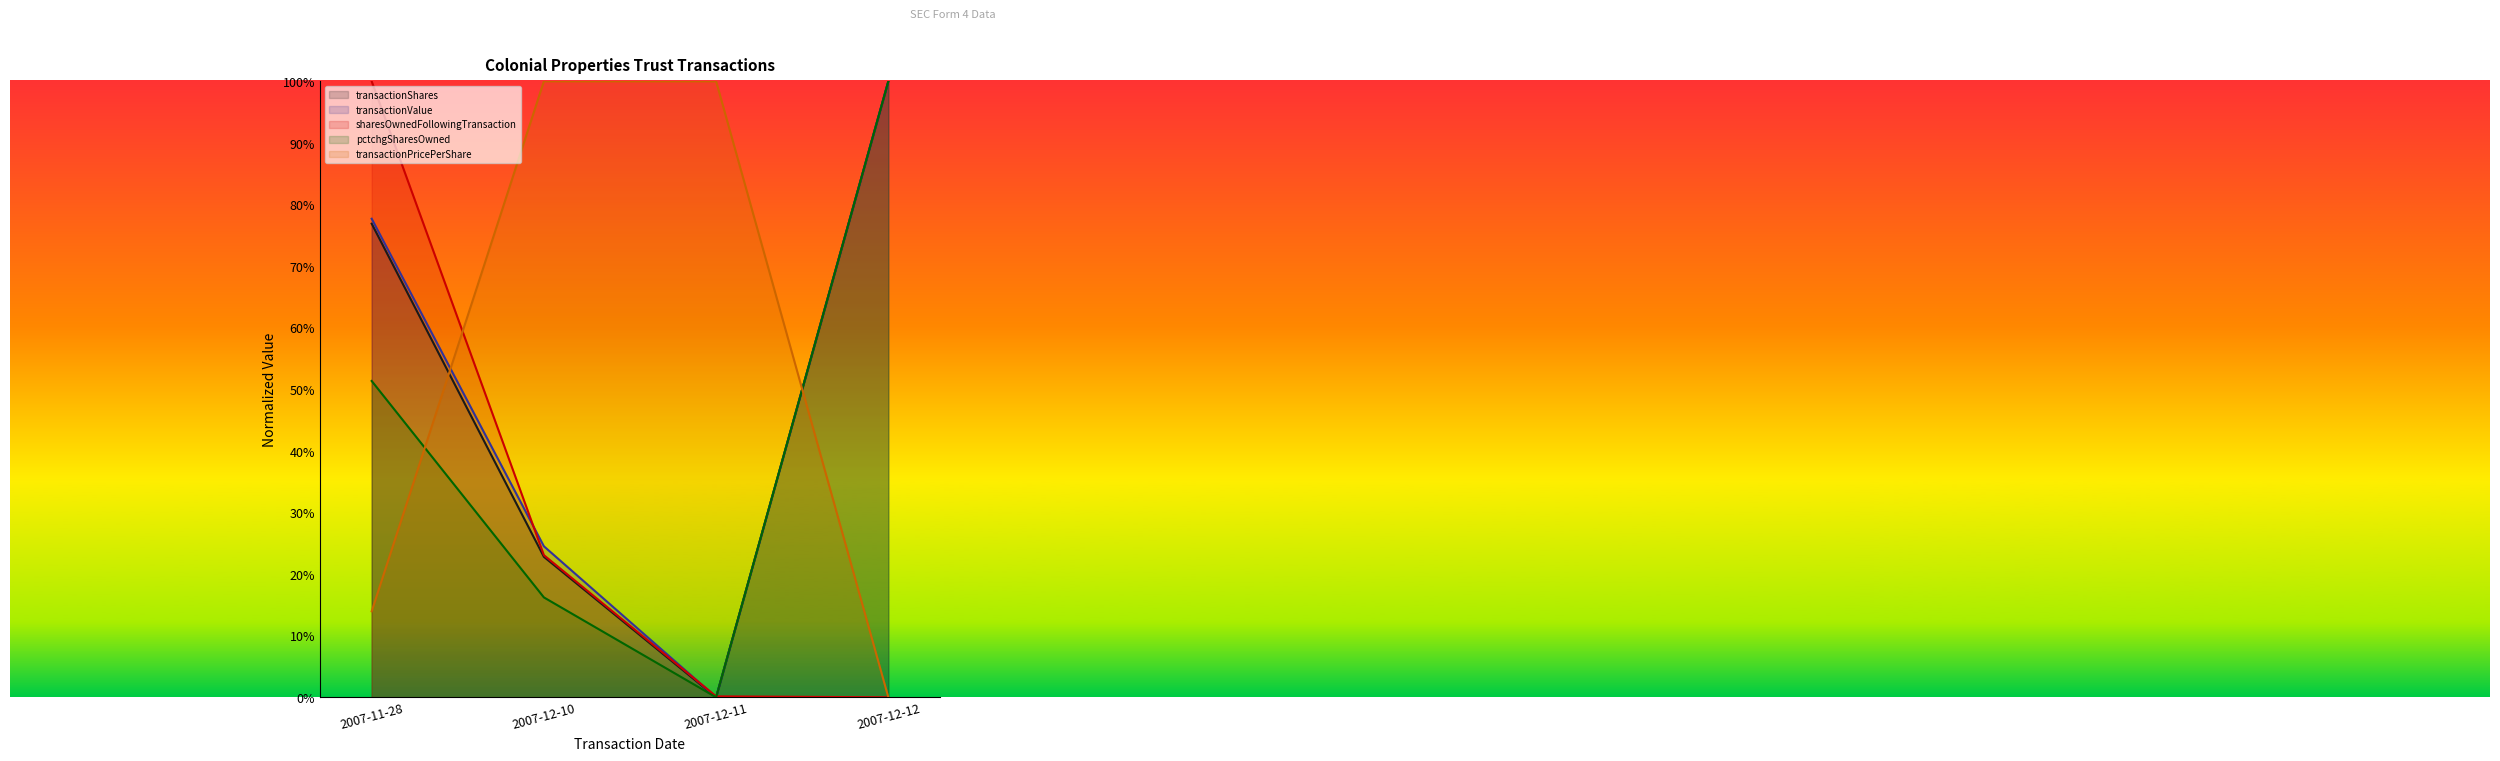

What are all the series names shown in the legend?

transactionShares, transactionValue, sharesOwnedFollowingTransaction, pctchgSharesOwned, transactionPricePerShare